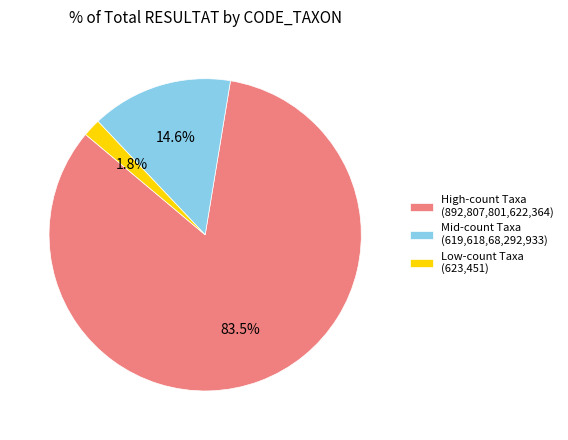

Rank the categories by value from lowest to highest.

Low-count Taxa (623,451), Mid-count Taxa (619,618,68,292,933), High-count Taxa (892,807,801,622,364)